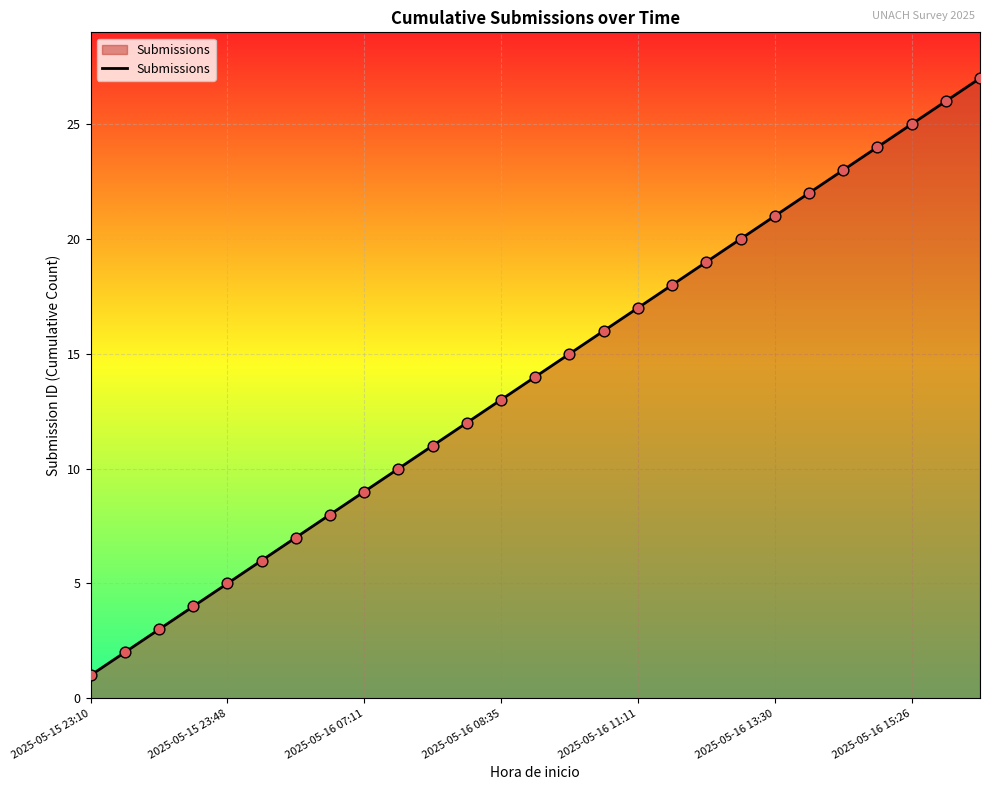

What is the maximum value shown in the chart?

27